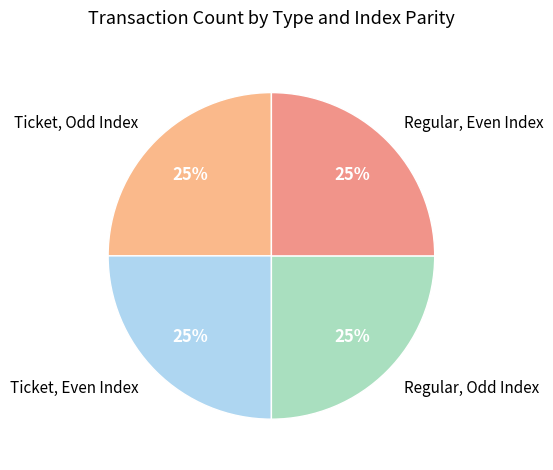

To the nearest percent, what portion does Ticket, Even Index represent?

25%